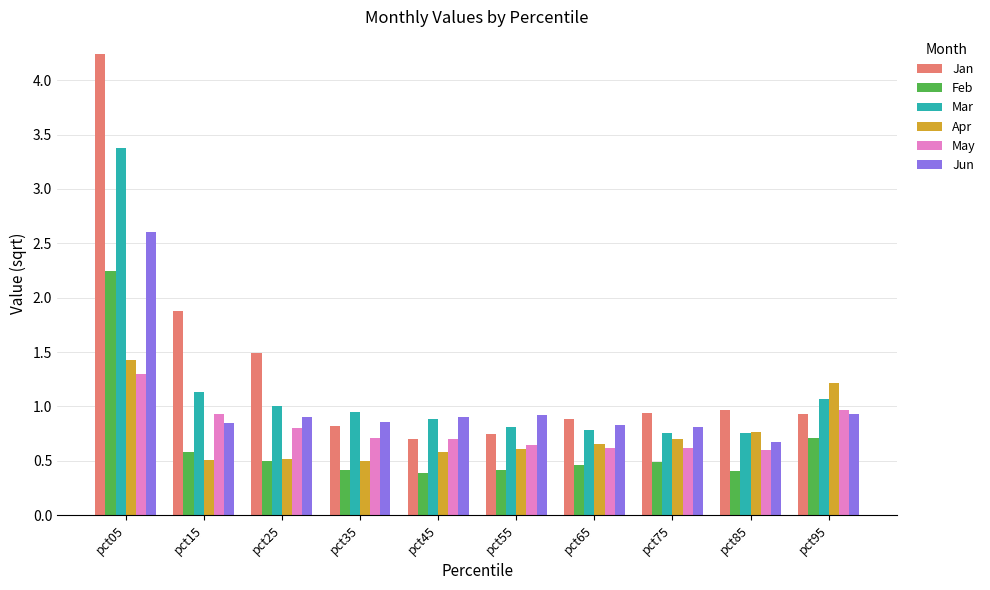

At which label is Jan closest to 2?

pct15